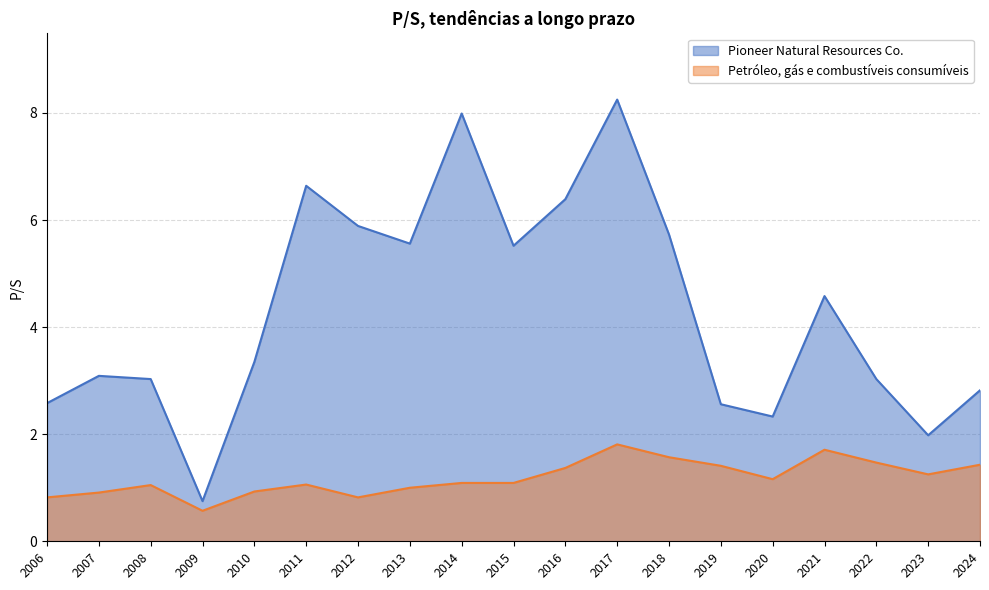

The Petróleo, gás e combustíveis consumíveis series shows 1.4 at 2013. True or false?

False